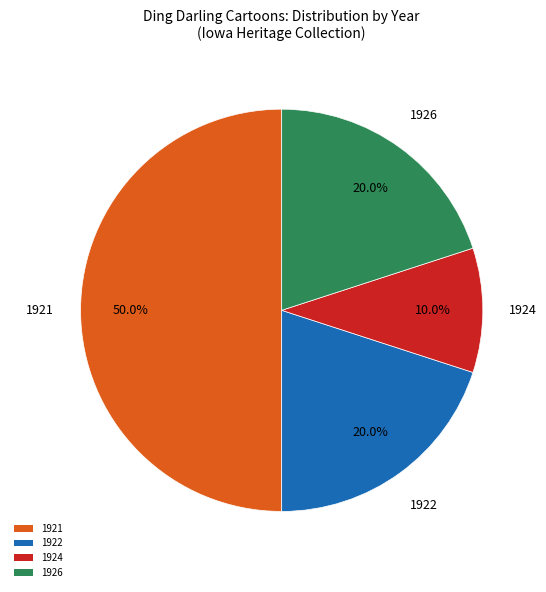

Combined, do 1921 and 1922 account for over 50%?

Yes